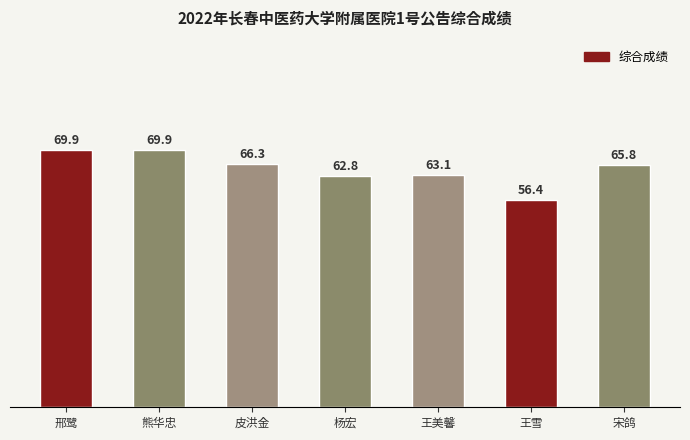

What is the label of the 5th bar from the left?

王美馨